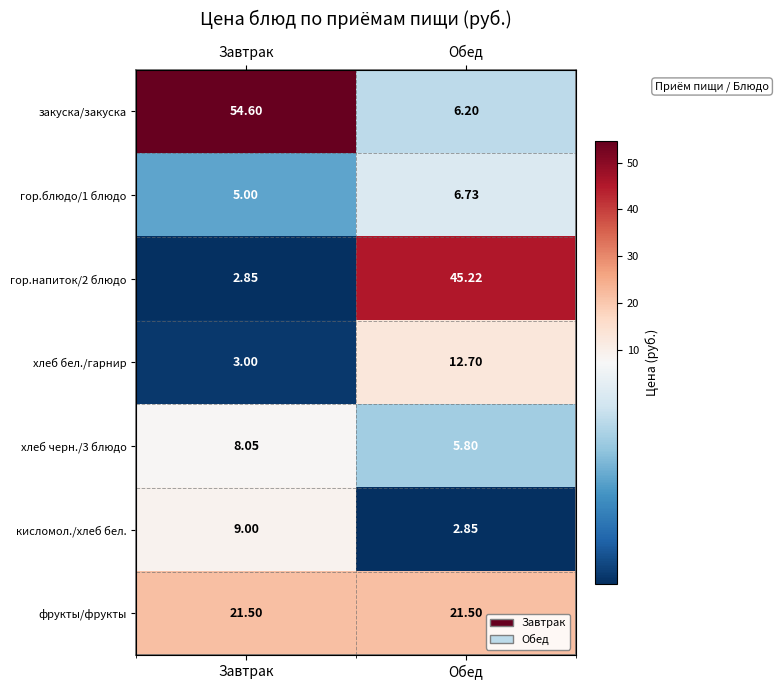

What is the minimum value shown in the chart?

2.9